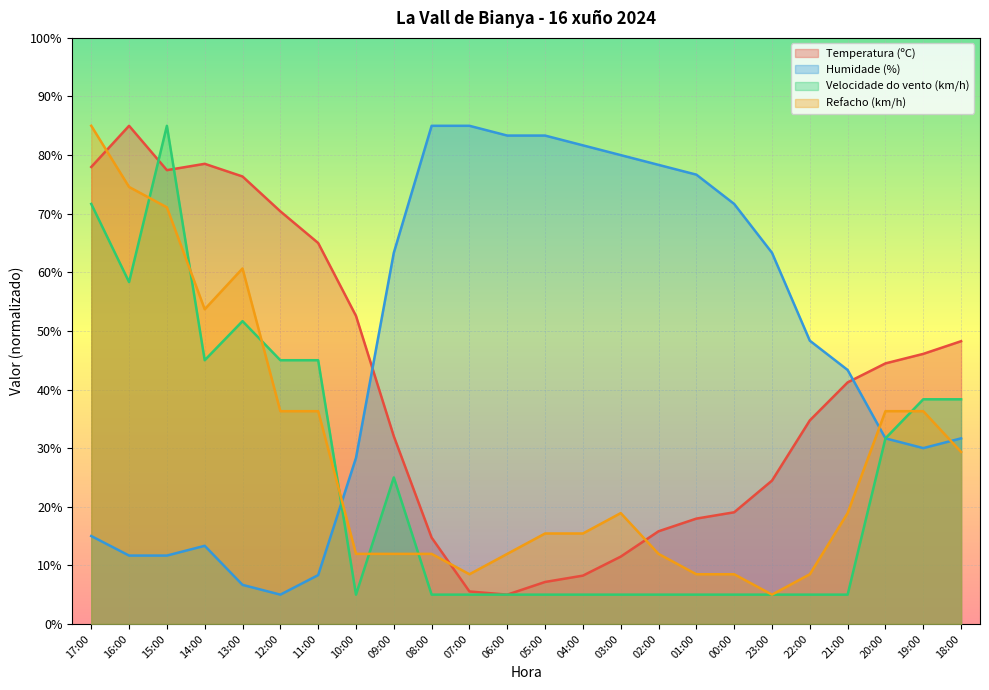

At how many categories does at least one series exceed 11?

24